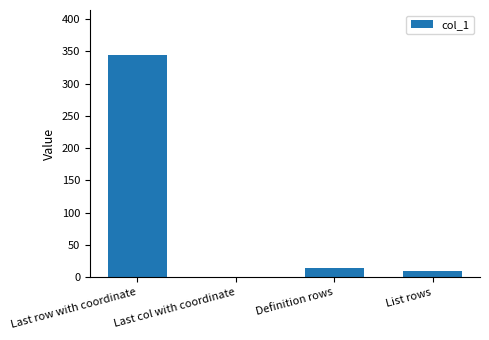

Between Definition rows and List rows, which is larger?

Definition rows